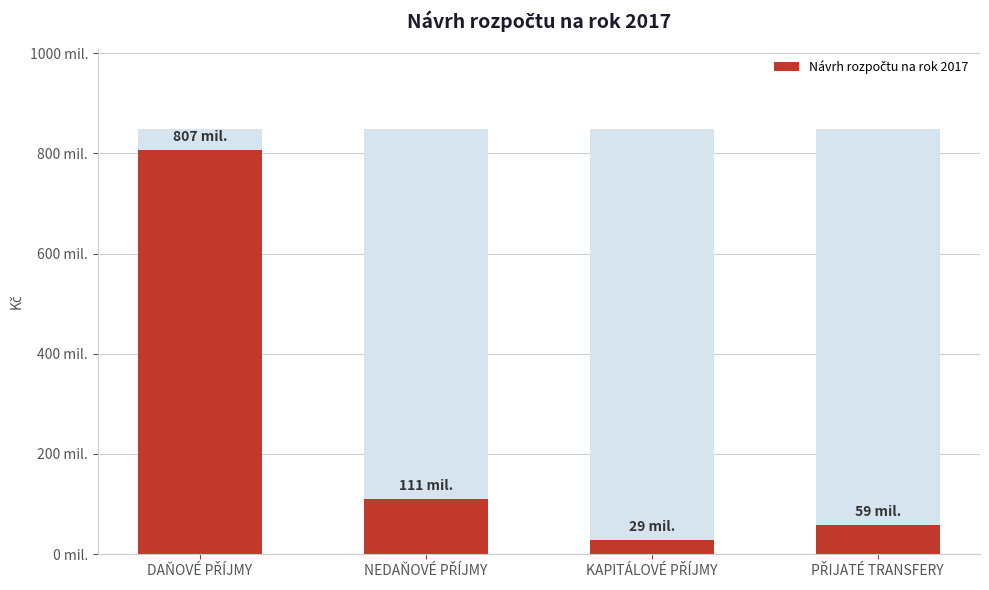

How many data points are less than 110708600?

2